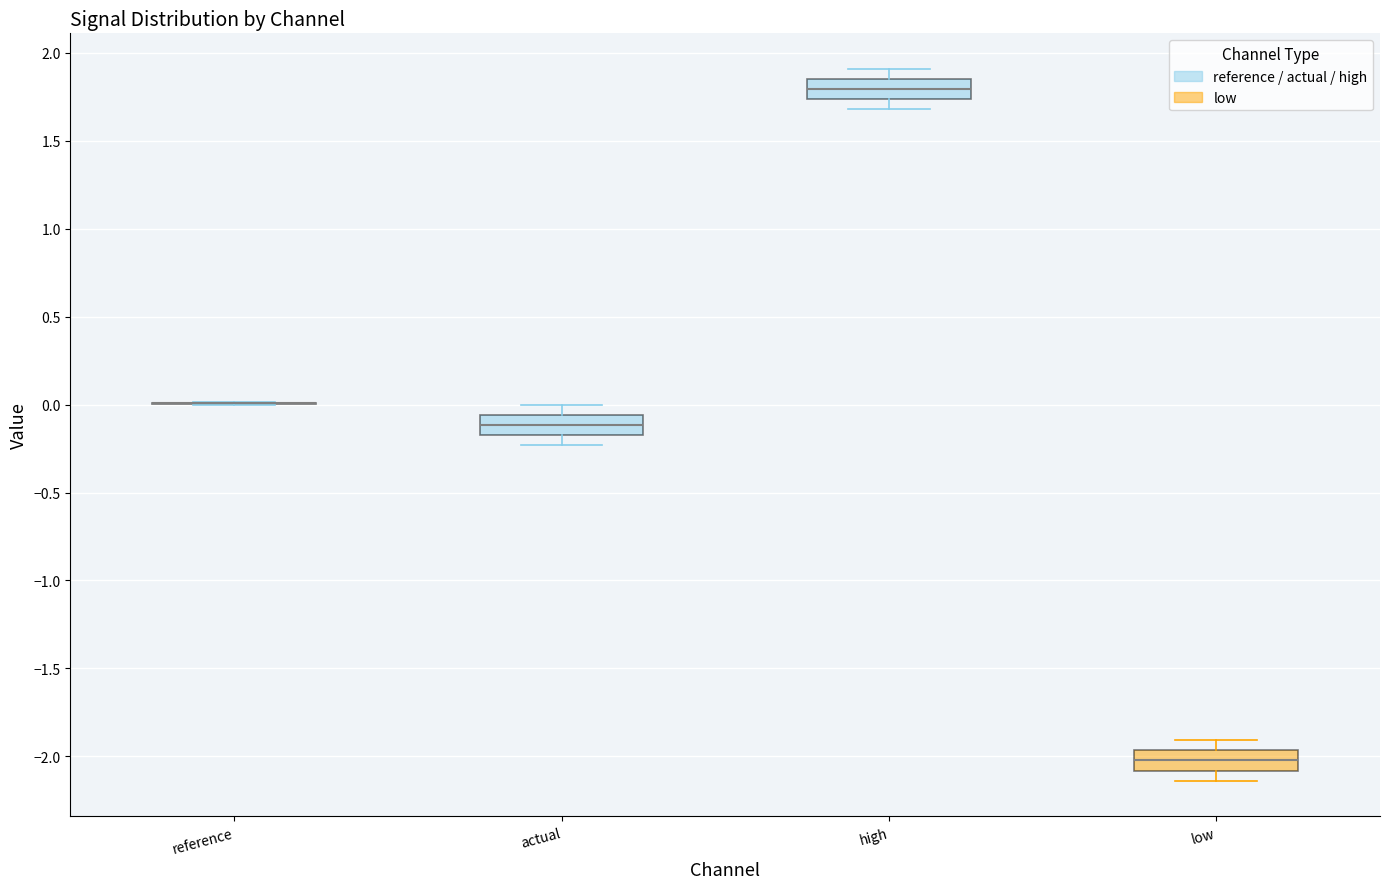

Reading left to right, read every box against the y-axis: the position of its median line, the range the box covers, and the ends of its whiskers. The values are not printed on the chart, so give them approximately, as read against the axis.

reference: box collapsed to a line at 0.00, whiskers 0.00 to 0.00
actual: median -0.10, box -0.15 to -0.05, whiskers -0.25 to 0.00
high: median 1.80, box 1.75 to 1.85, whiskers 1.70 to 1.90
low: median -2.00, box -2.10 to -1.95, whiskers -2.15 to -1.90